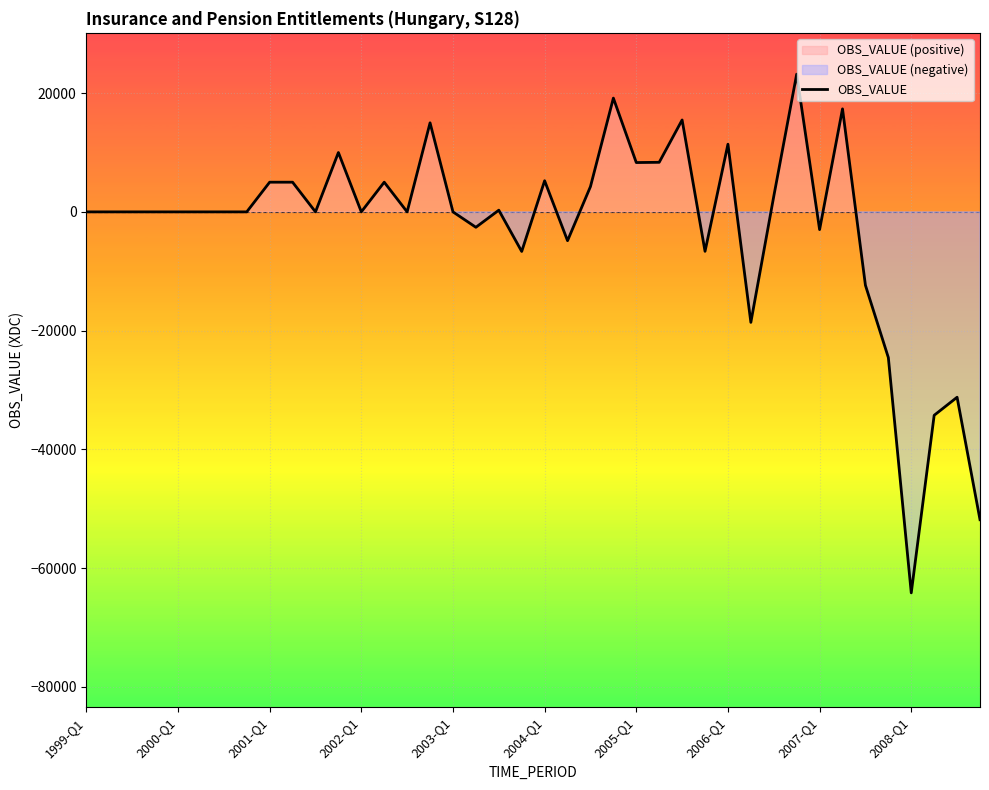

What is the sum of all values?

-105132